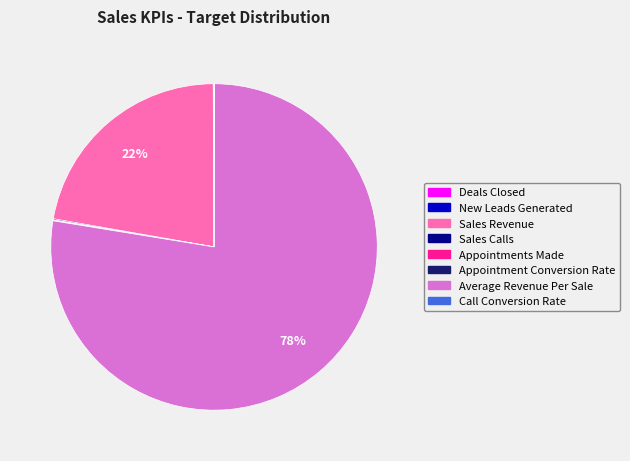

Which category has the biggest portion of the pie?

Average Revenue Per Sale